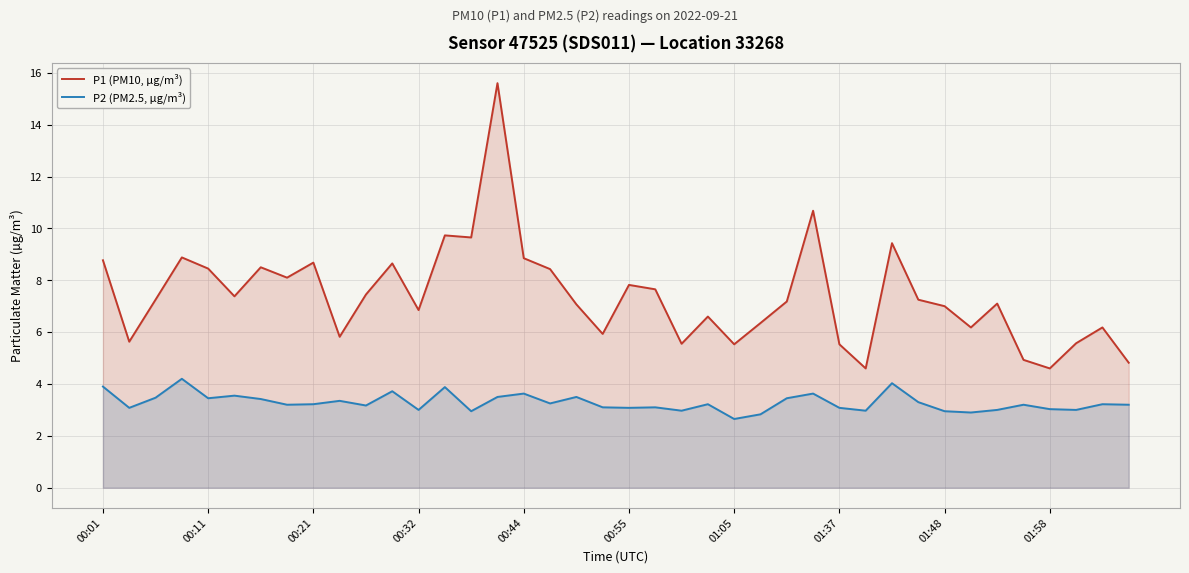

What is the average value of the P2 (PM2.5, µg/m³) series?

3.3